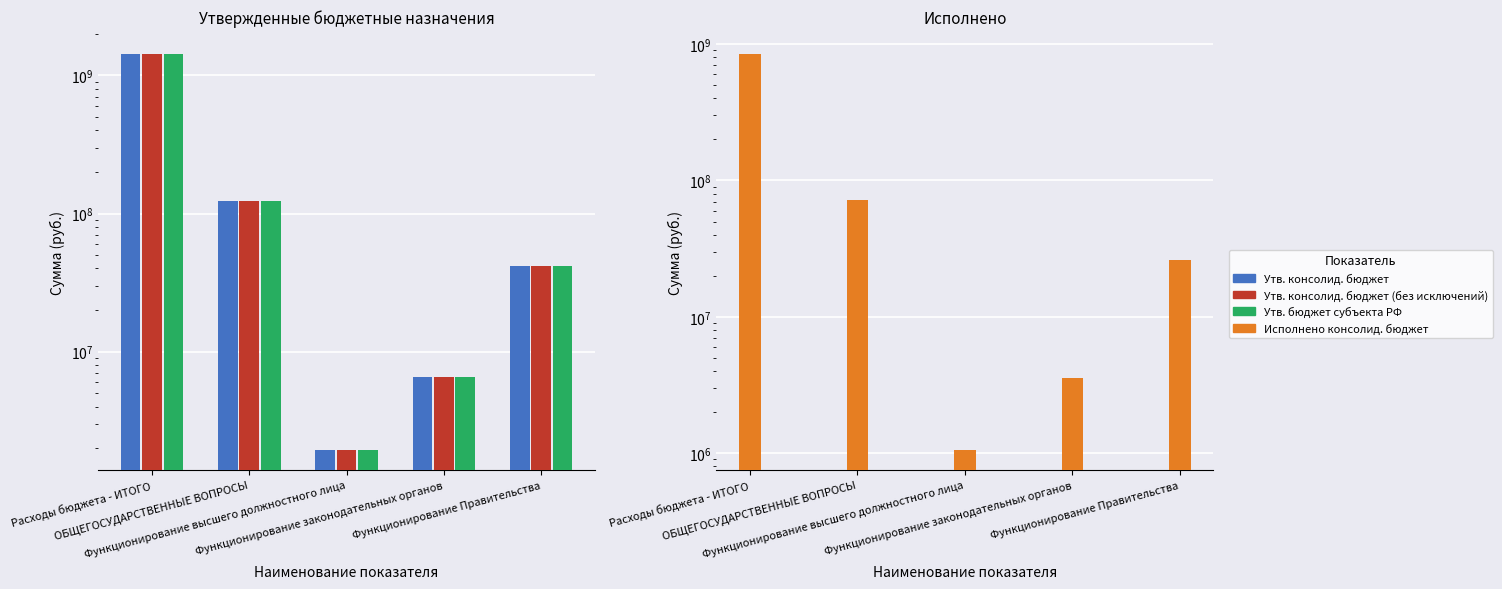

What position from the left is Расходы бюджета - ИТОГО?

1